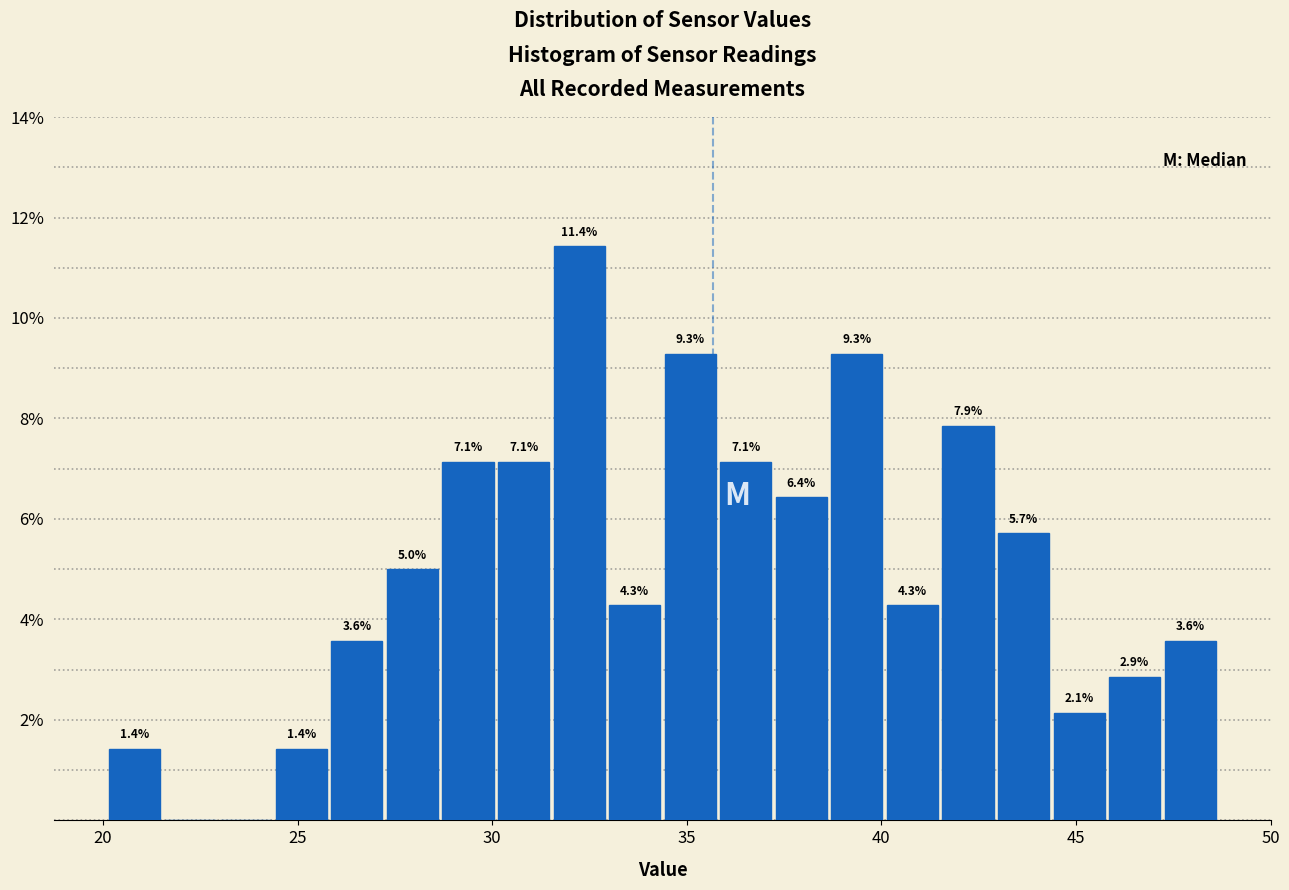

Read against the x-axis, roughly where is the centre of the tallest bar?

32.0